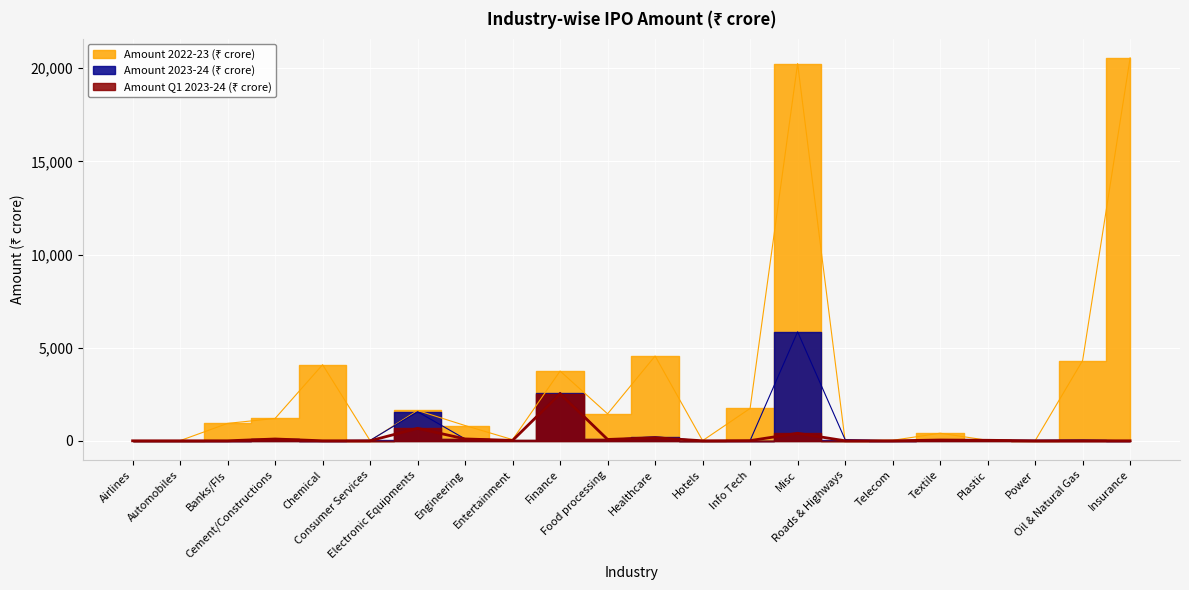

How many values in the Amount 2023-24 (₹ crore) series exceed 27?

11